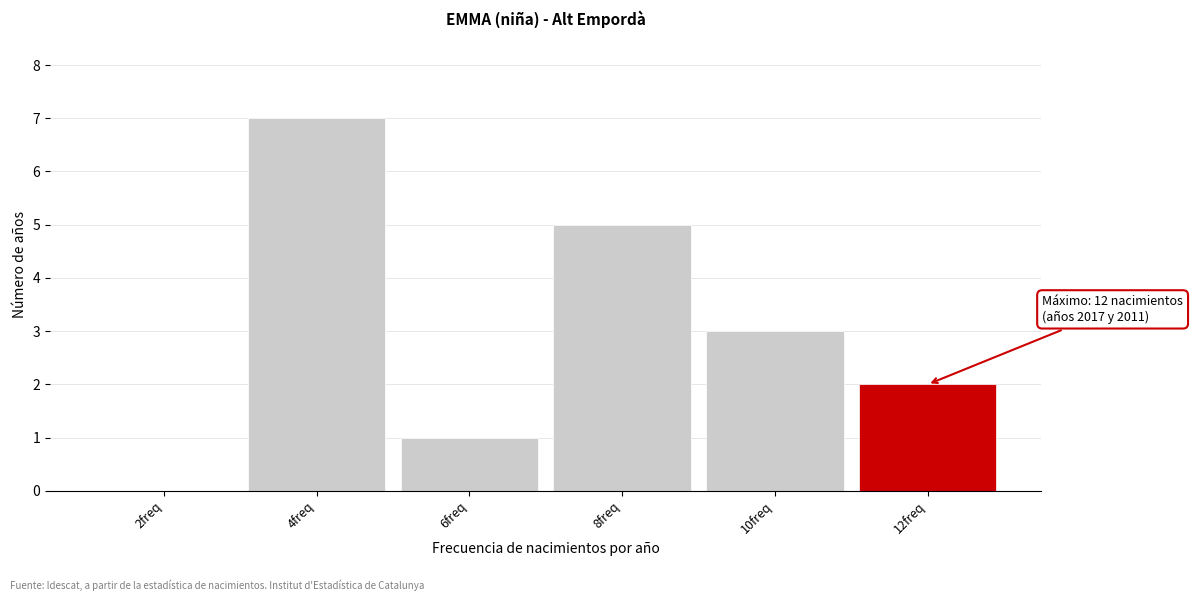

Reading right to left, what are all the values shown in this chart?

12freq=2	10freq=3	8freq=5	6freq=1	4freq=7	2freq=0